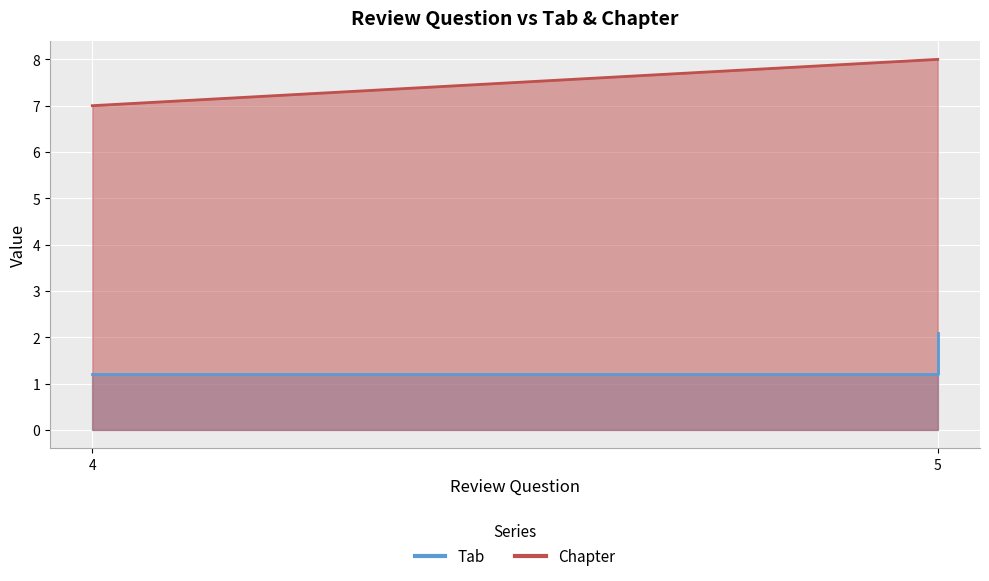

Reading left to right, transcribe all the data shown in this chart.

Tab: 4=1.2	5=1.2	5=2.1
Chapter: 4=7.0	5=8.0	5=8.0